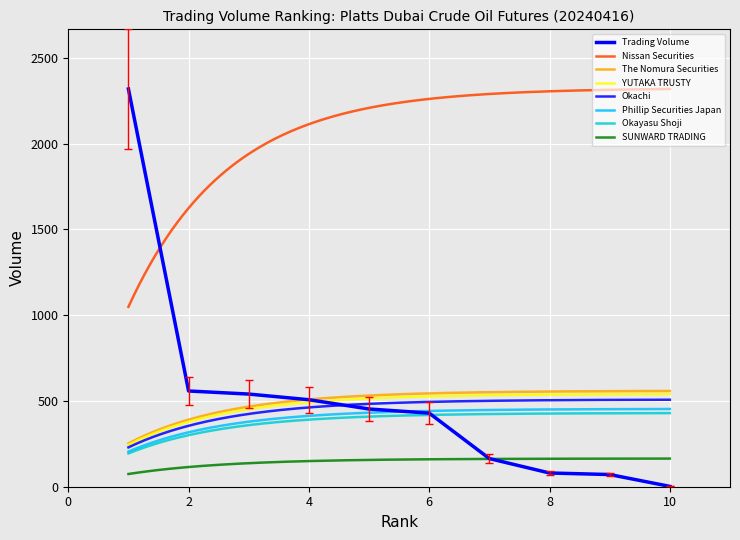

True or false: there are more than 0 points higher than both neighbors.

False